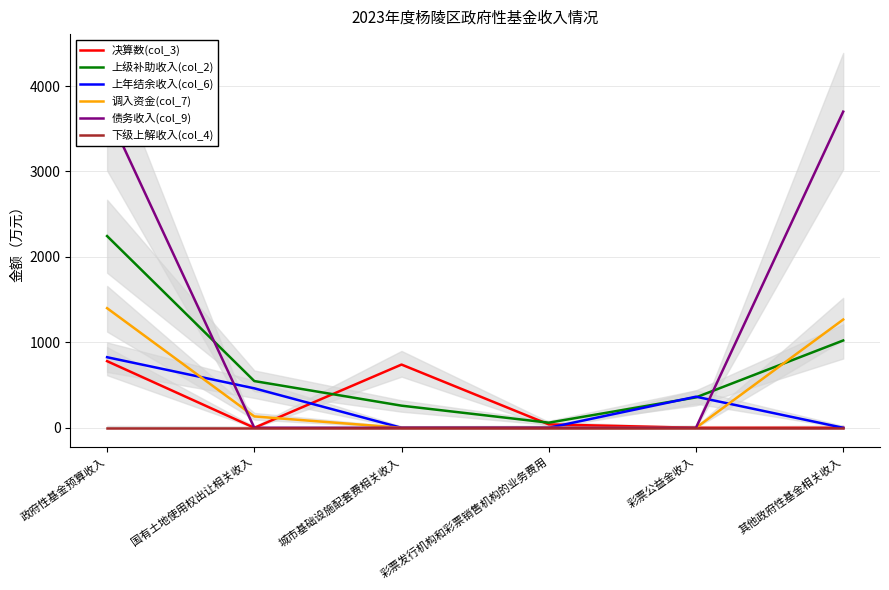

How many intersections are there between 债务收入(col_9) and 上级补助收入(col_2)?

2